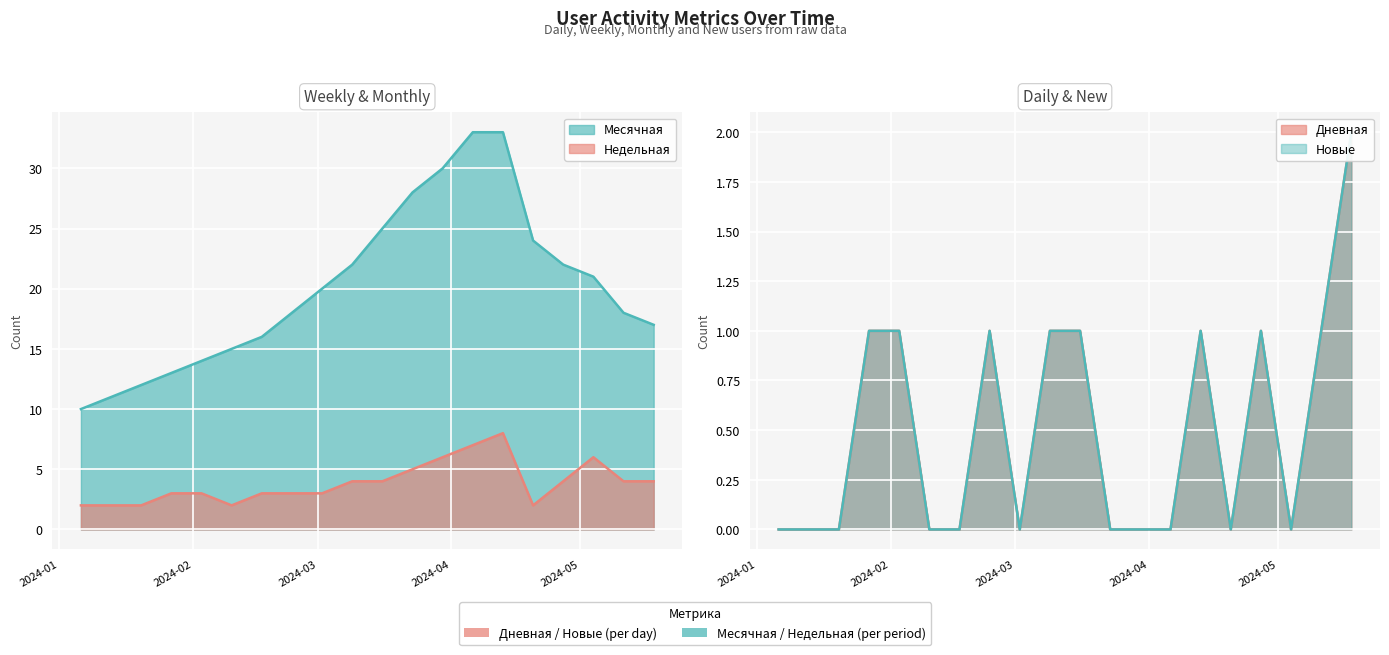

What position from the right is 2024-01-20?

3